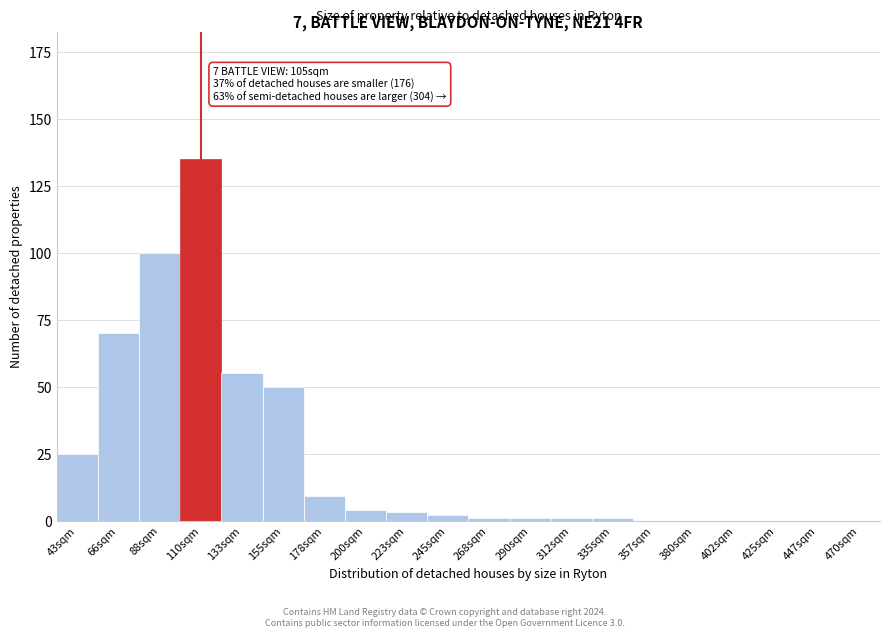

Reading right to left, what are all the values shown in this chart?

470sqm=0	447sqm=0	425sqm=0	402sqm=0	380sqm=0	357sqm=0	335sqm=1	312sqm=1	290sqm=1	268sqm=1	245sqm=2	223sqm=3	200sqm=4	178sqm=9	155sqm=50	133sqm=55	110sqm=135	88sqm=100	66sqm=70	43sqm=25